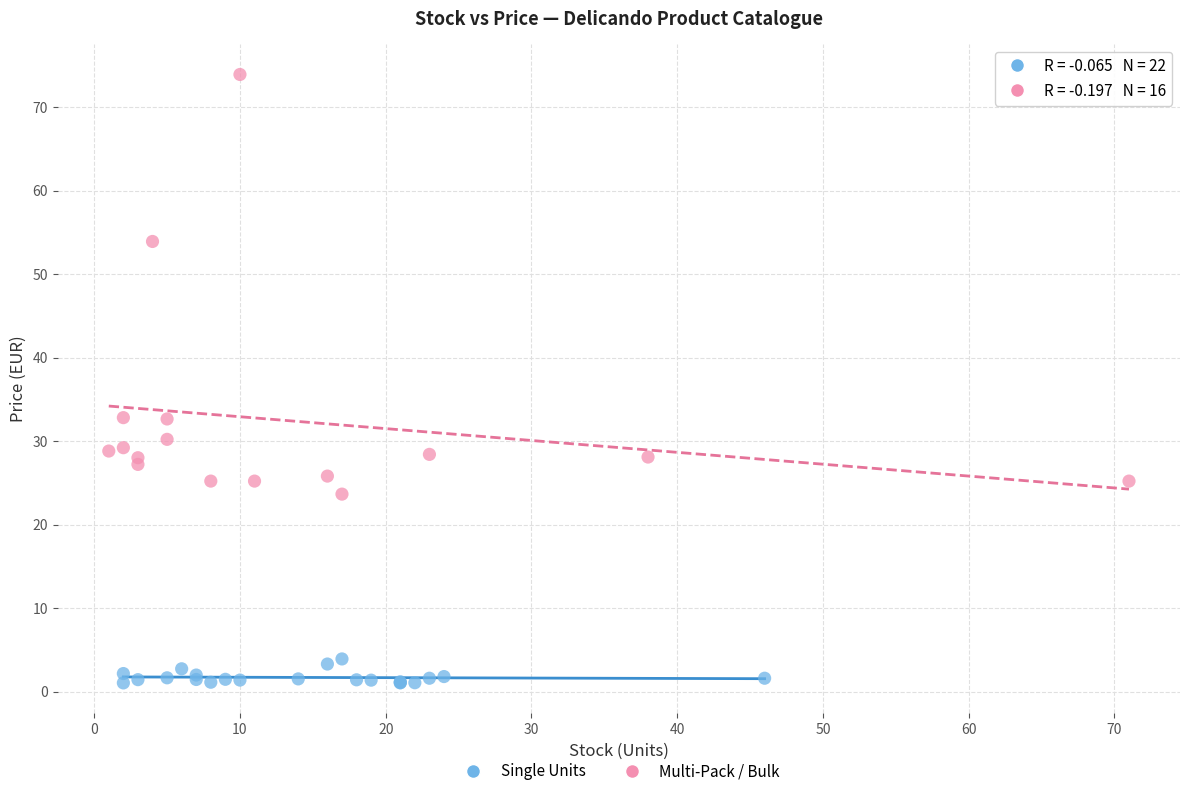

Which series reaches the maximum Y coordinate?

Multi-Pack / Bulk